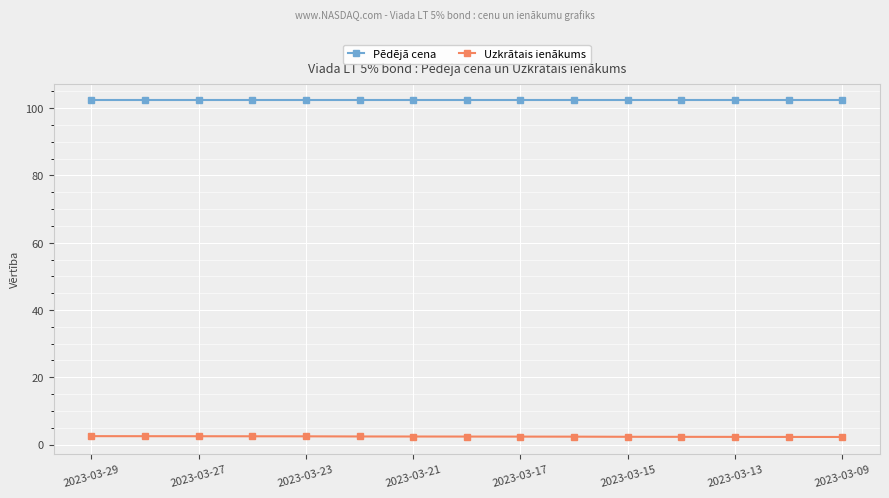

True or false: Uzkrātais ienākums and Pēdējā cena intersect in this chart.

False